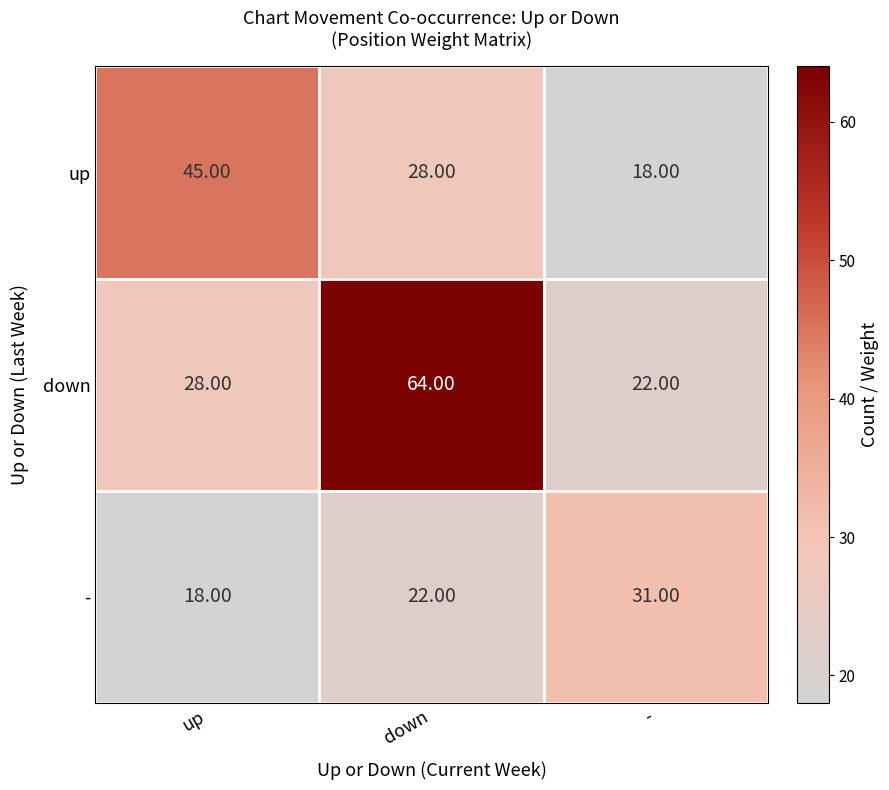

Is the value of - at - greater than the value of up at -?

Yes